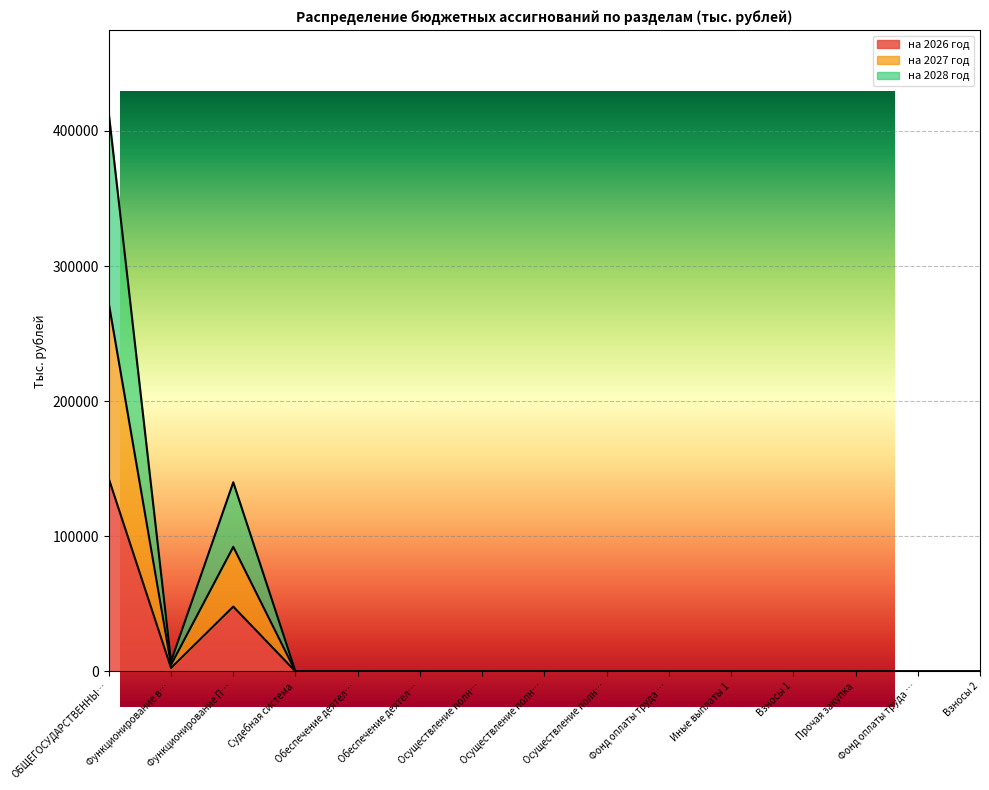

True or false: на 2027 год has a value of 29.3 at Судебная система.

False